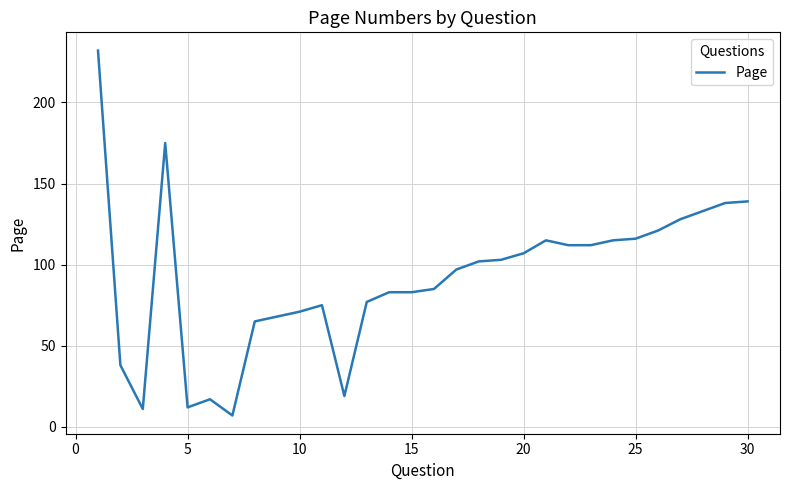

How many values are below 102?

15